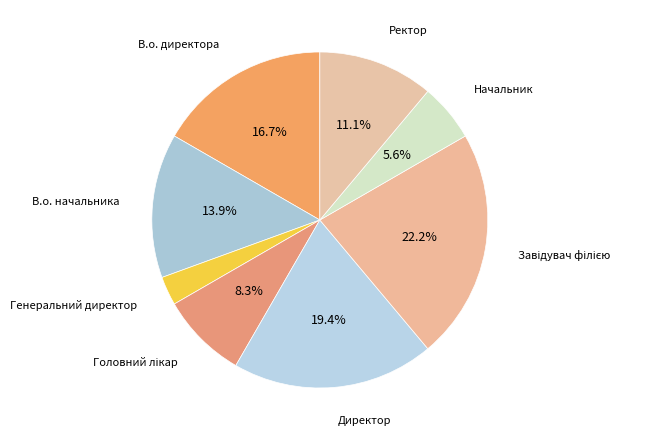

Count the number of slices in the pie.

8